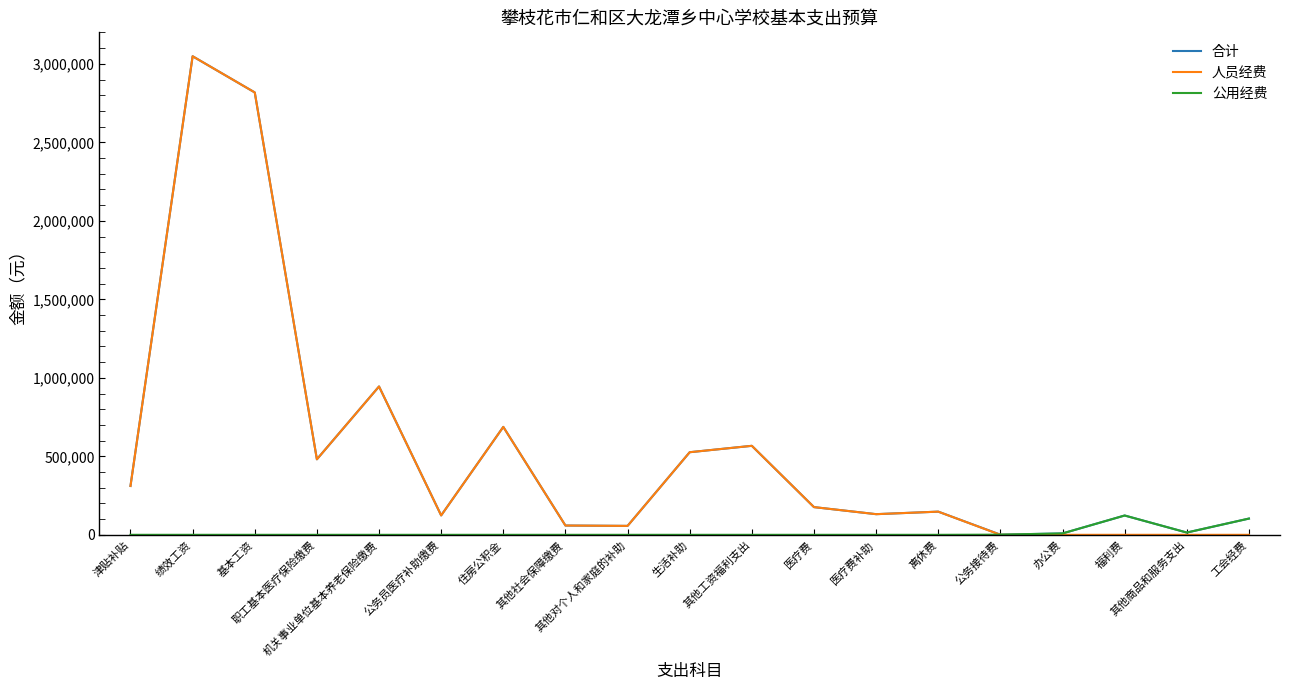

How many values in the 合计 series are below 147558?

9